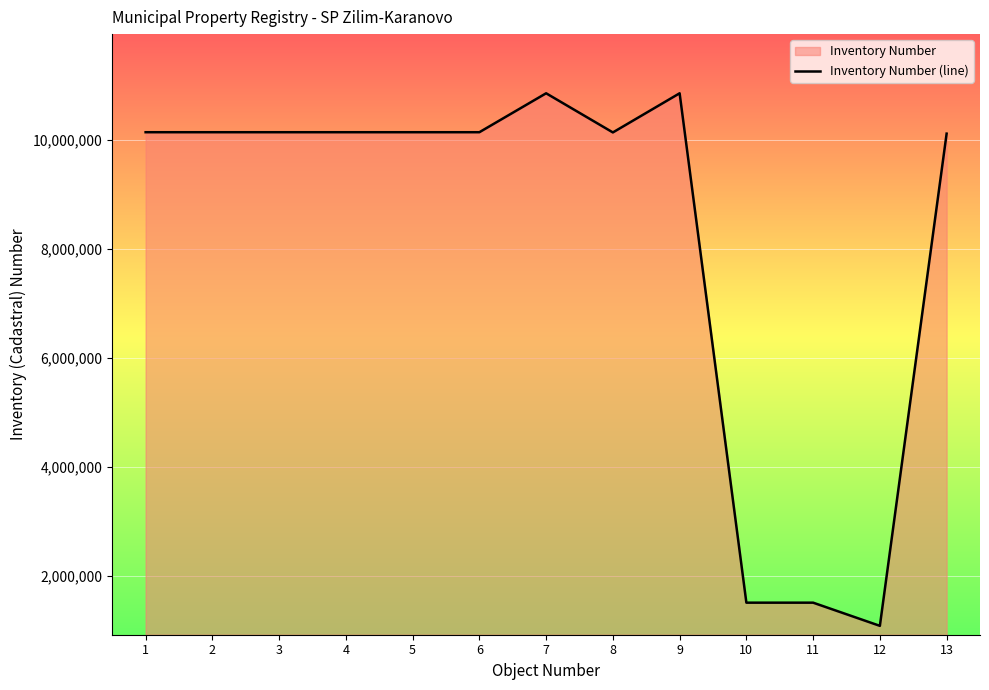

What is the approximate value at 4, to the nearest 10?

10138020